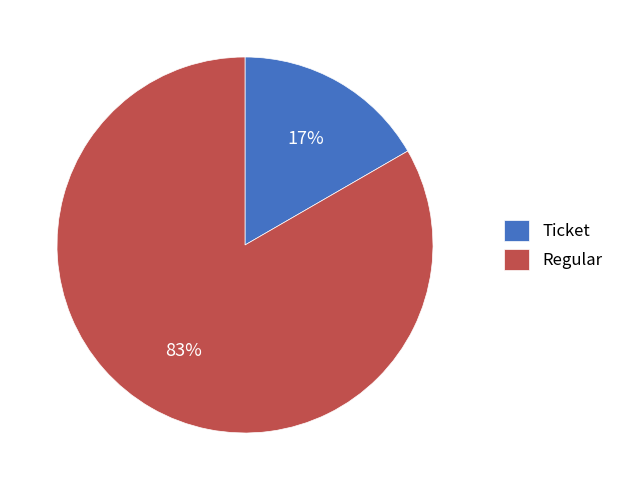

The Regular slice represents 83% of the pie. True or false?

True